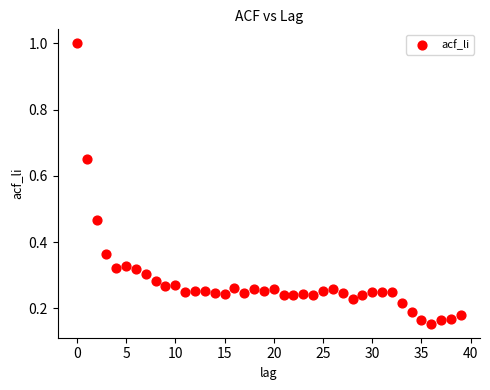

What is the range of Y values (max minus min)?

0.8